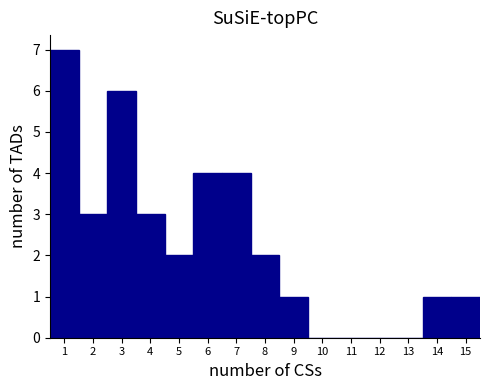

Which range on the x-axis has the tallest bar?

0.5 to 1.5